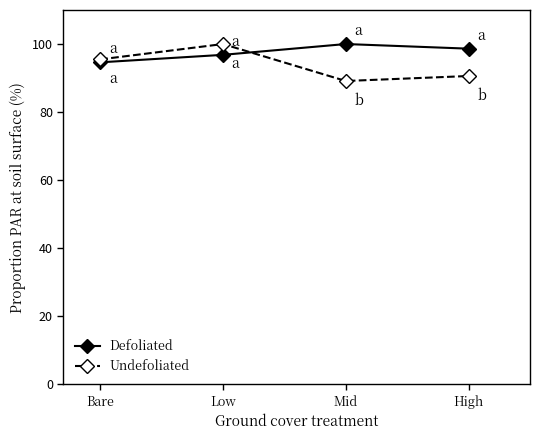

At how many categories does at least one series exceed 98?

3